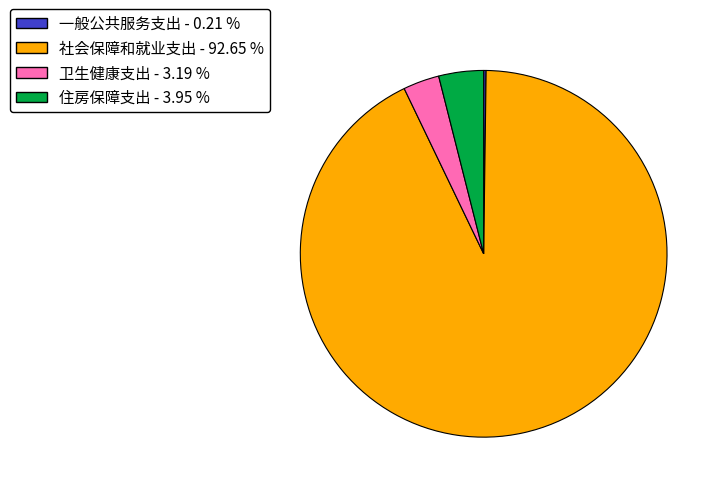

Which slice represents more than half of the pie?

社会保障和就业支出